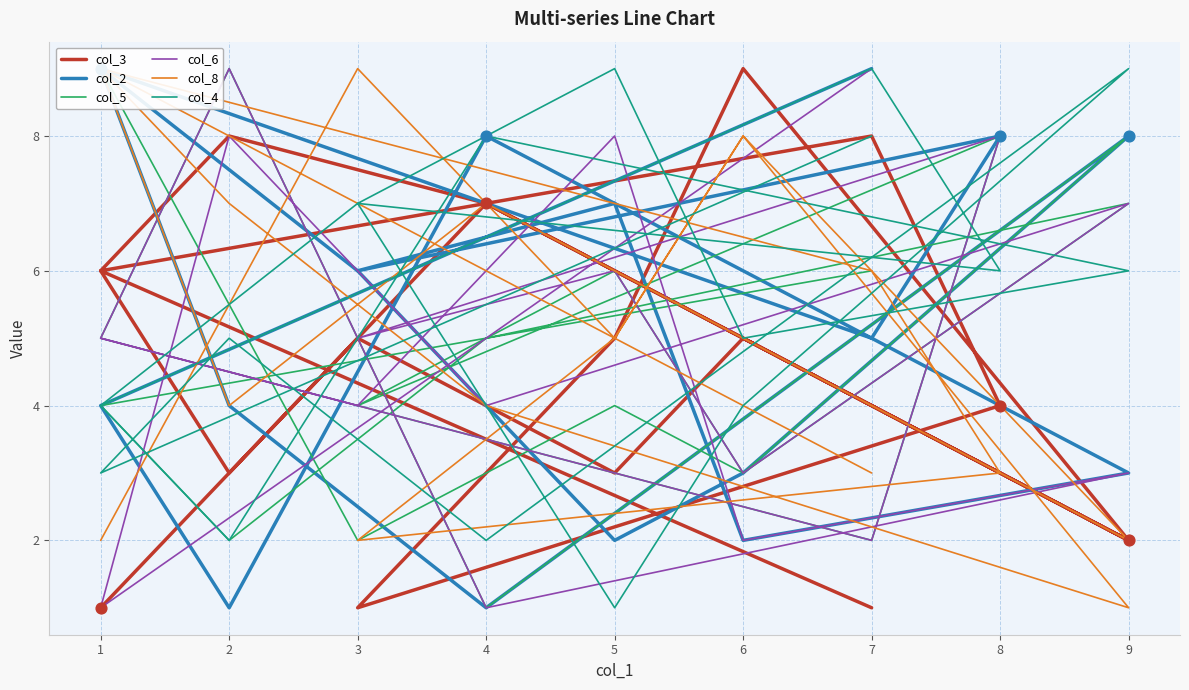

What is the total value across all series at 7?

32